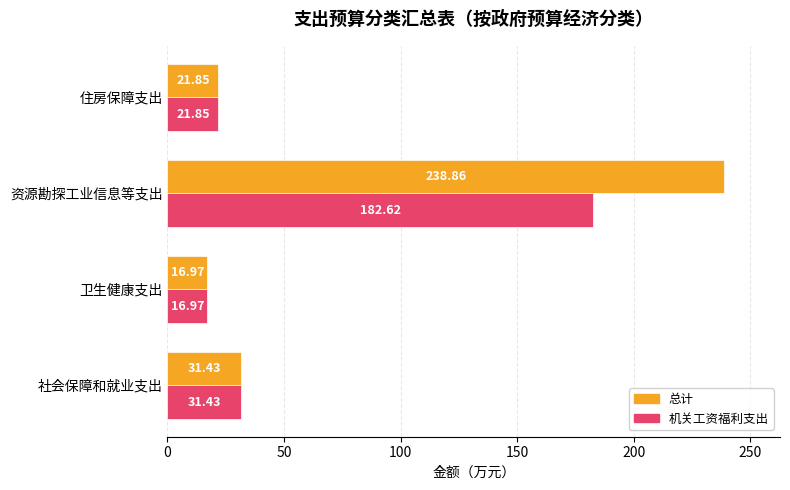

What is the difference between the second highest and minimum values in the 总计 series?

14.5